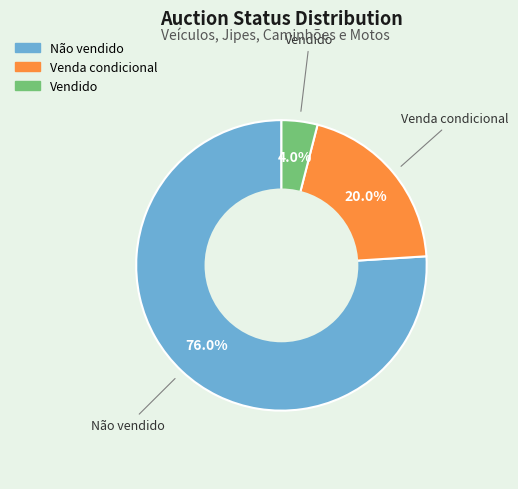

Rank the categories by value from lowest to highest.

Vendido, Venda condicional, Não vendido